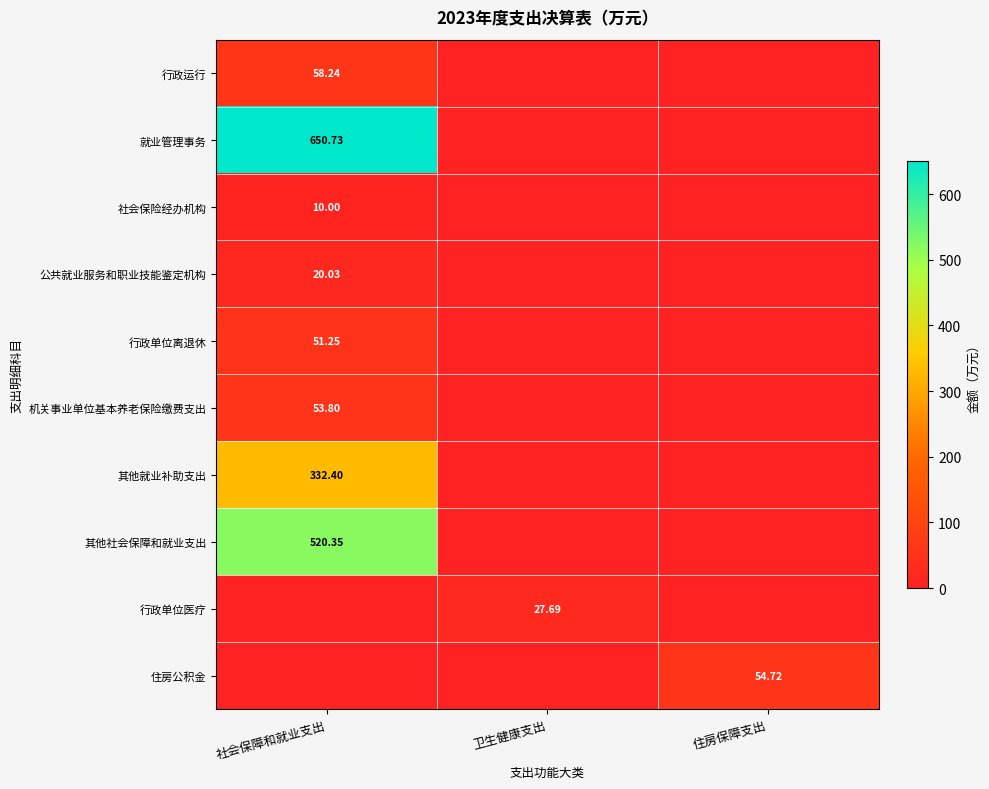

What is the highest value of the 行政运行 series?

58.2